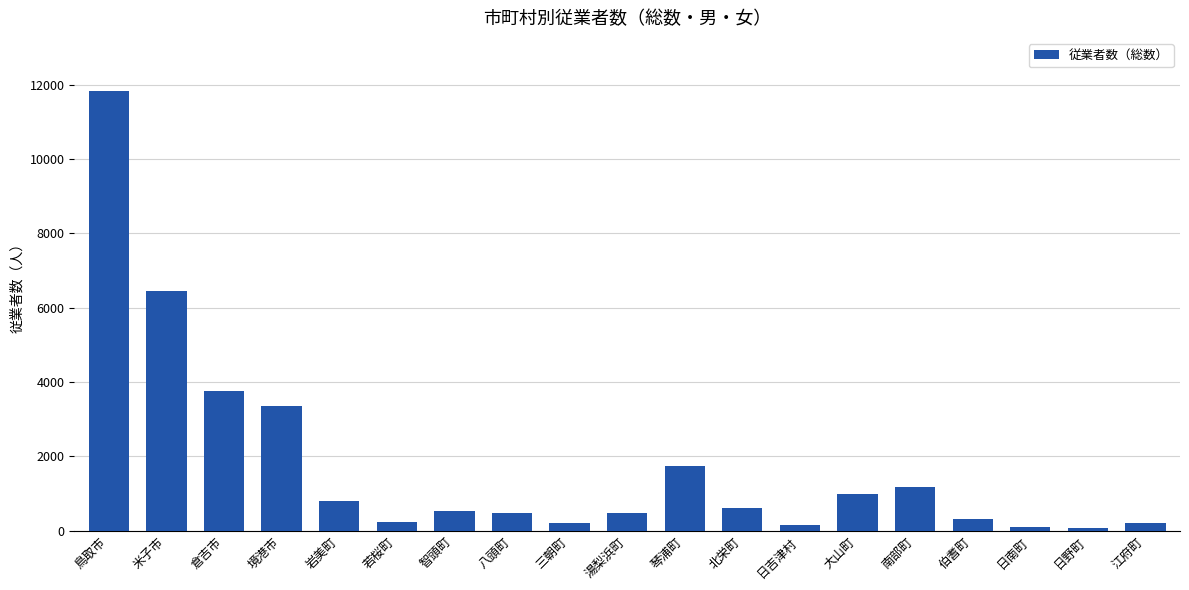

What is the minimum value shown in the chart?

78